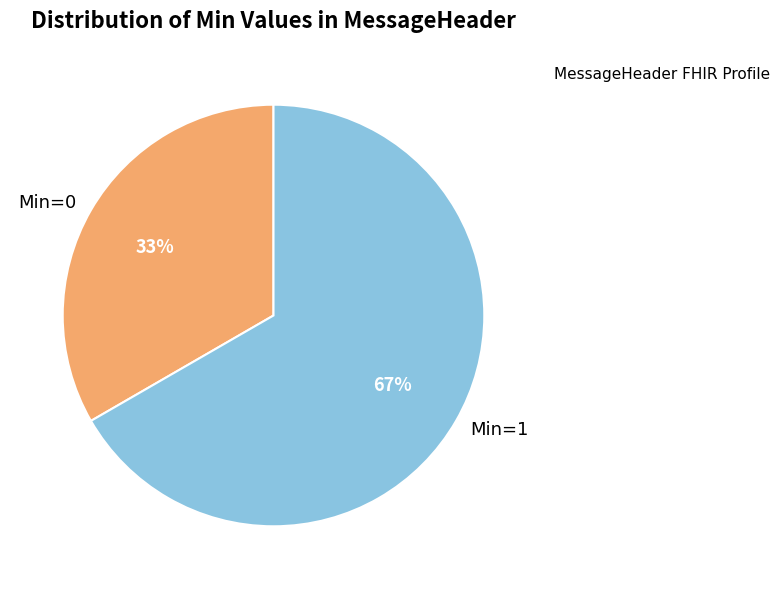

To the nearest percent, what percentage of the pie is Min=0?

33%